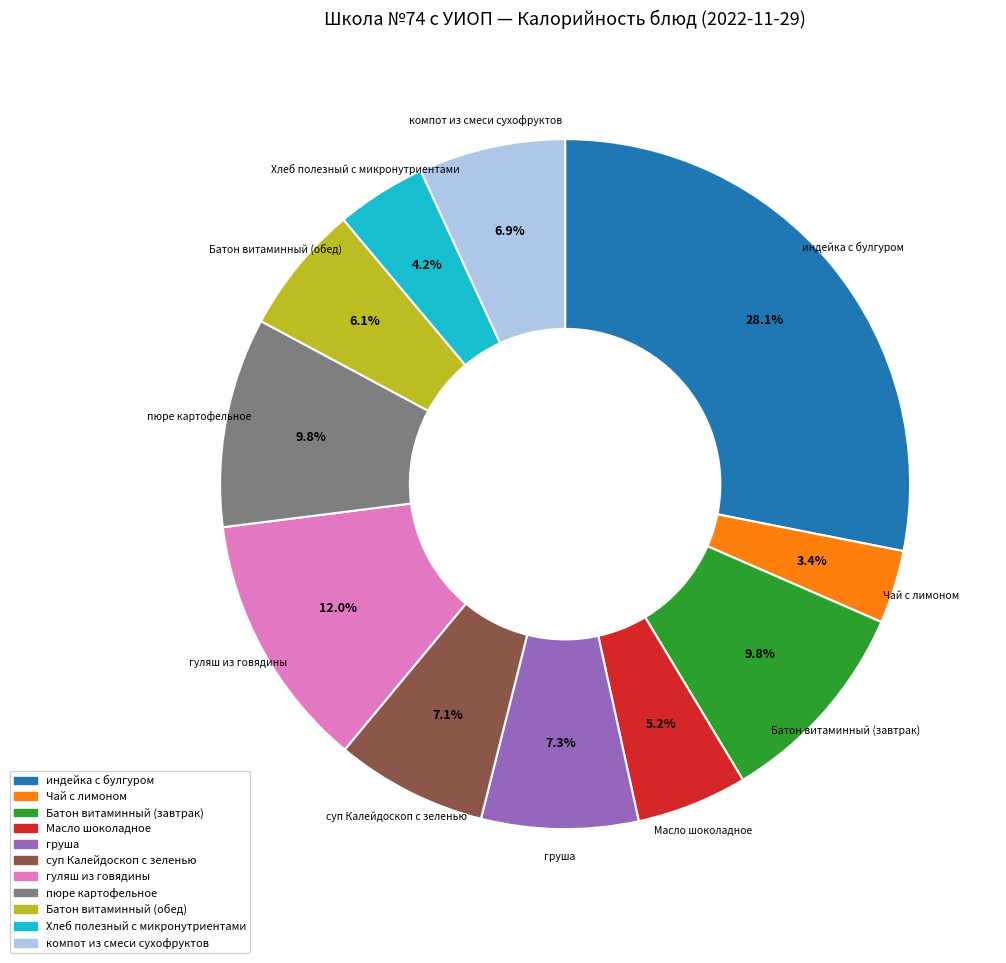

Which slice is the largest?

индейка с булгуром